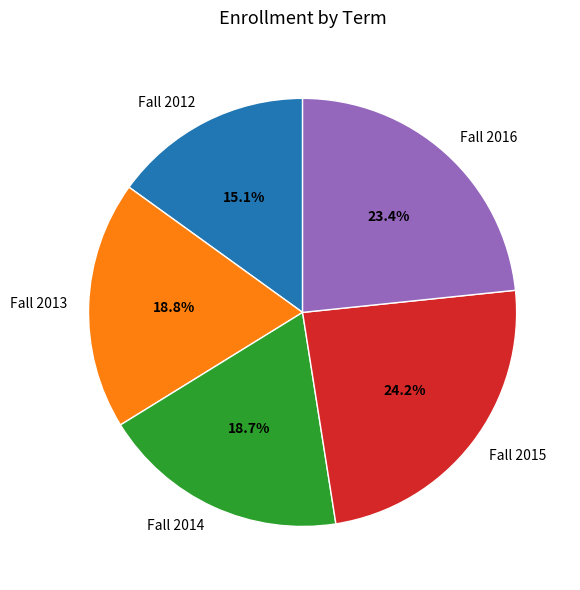

Which slice is the largest?

Fall 2015